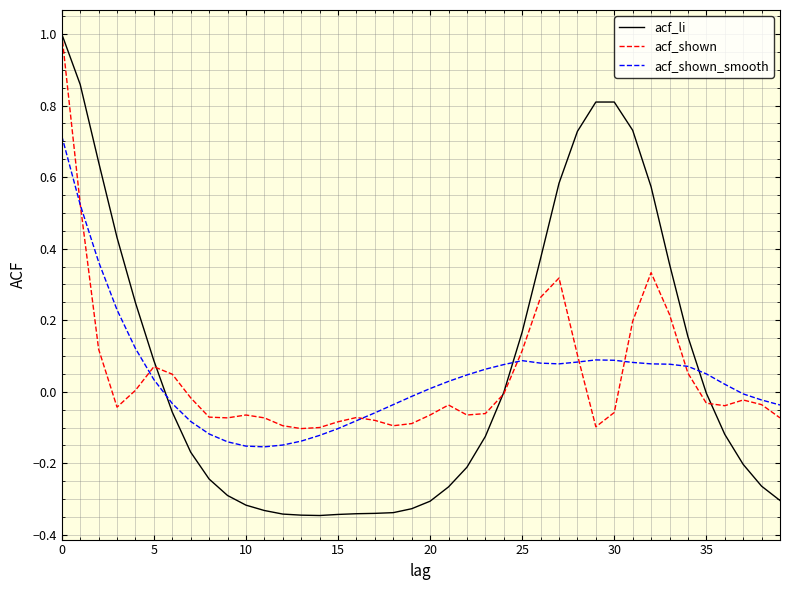

Which series ends up on top after the final intersection of acf_shown and acf_shown_smooth?

acf_shown_smooth